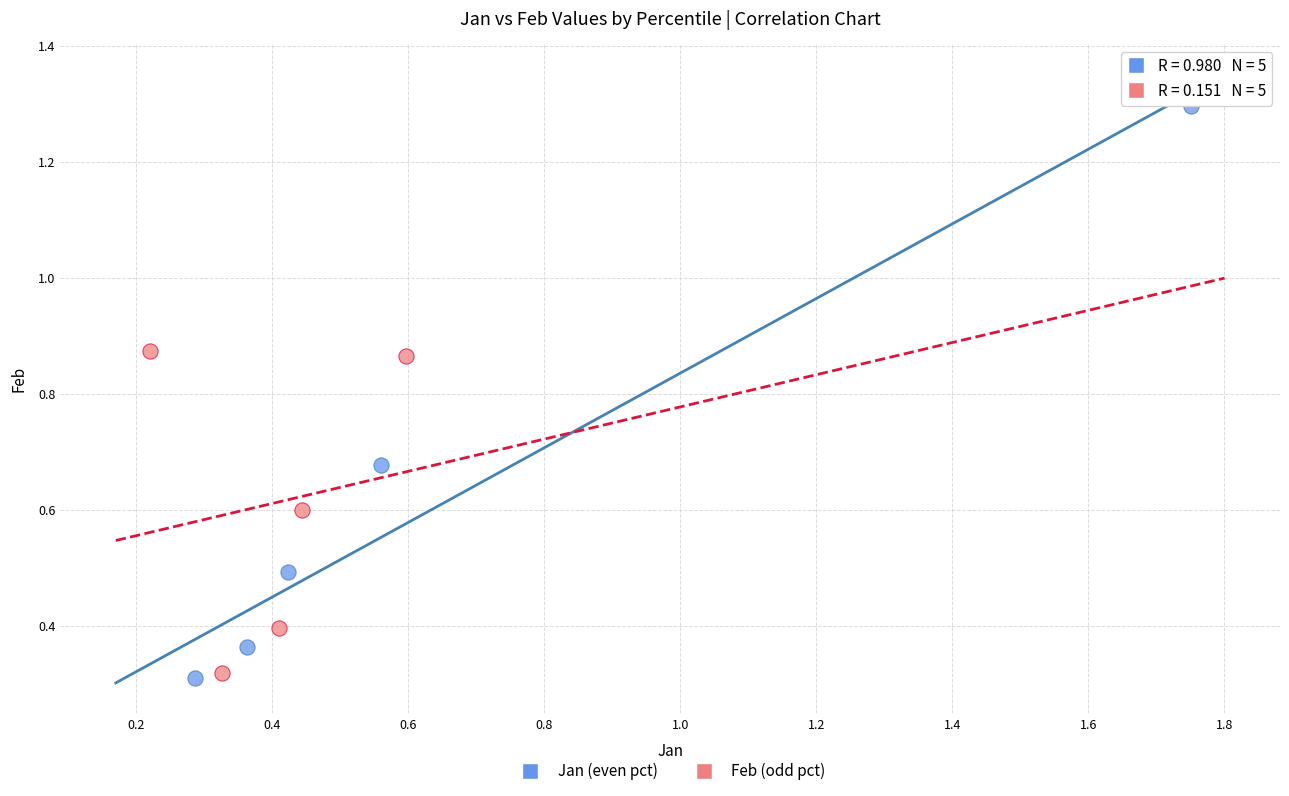

Which series reaches the maximum Y coordinate?

Jan (even pct)